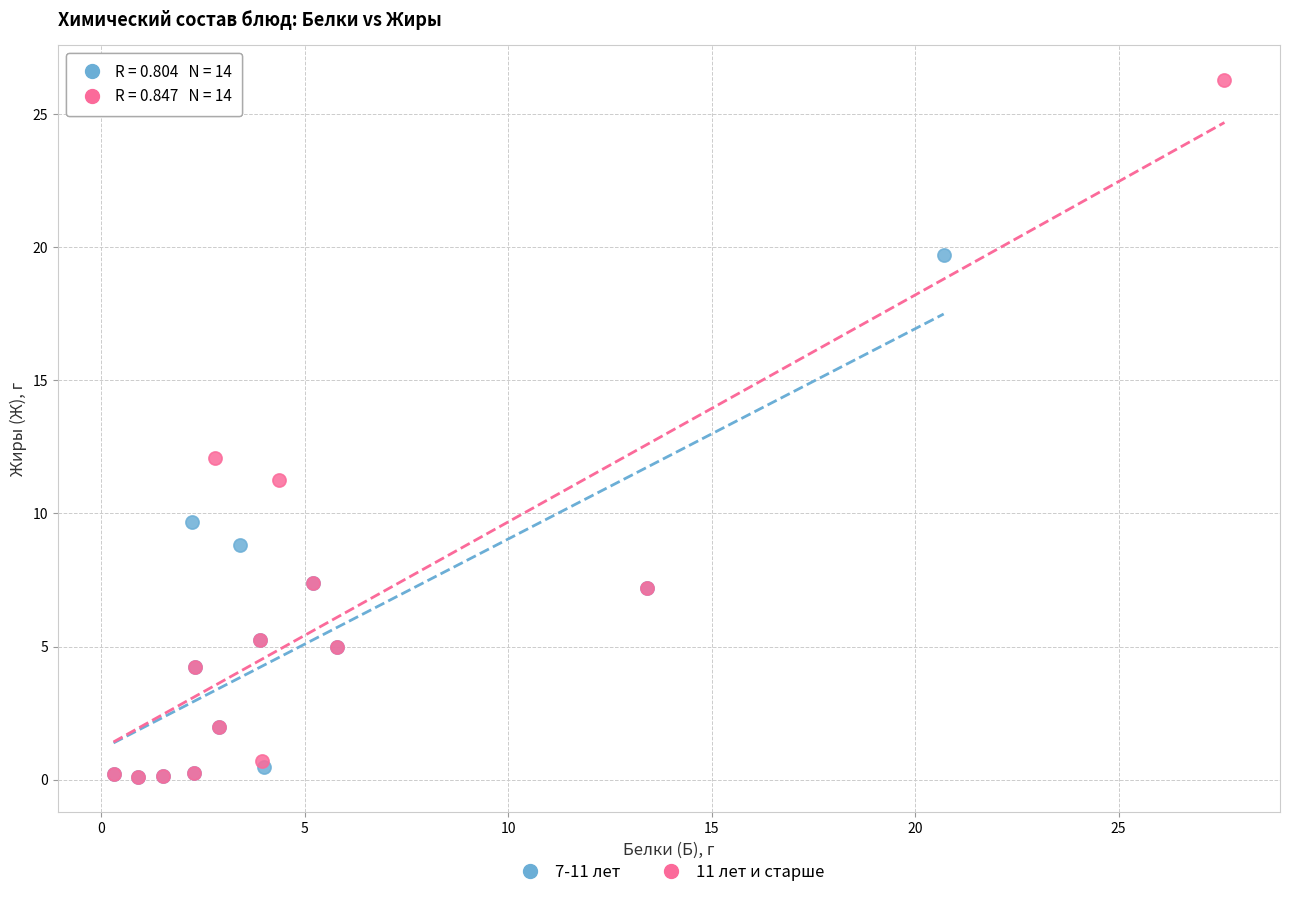

Which series has the largest Y range (max minus min)?

11 лет и старше